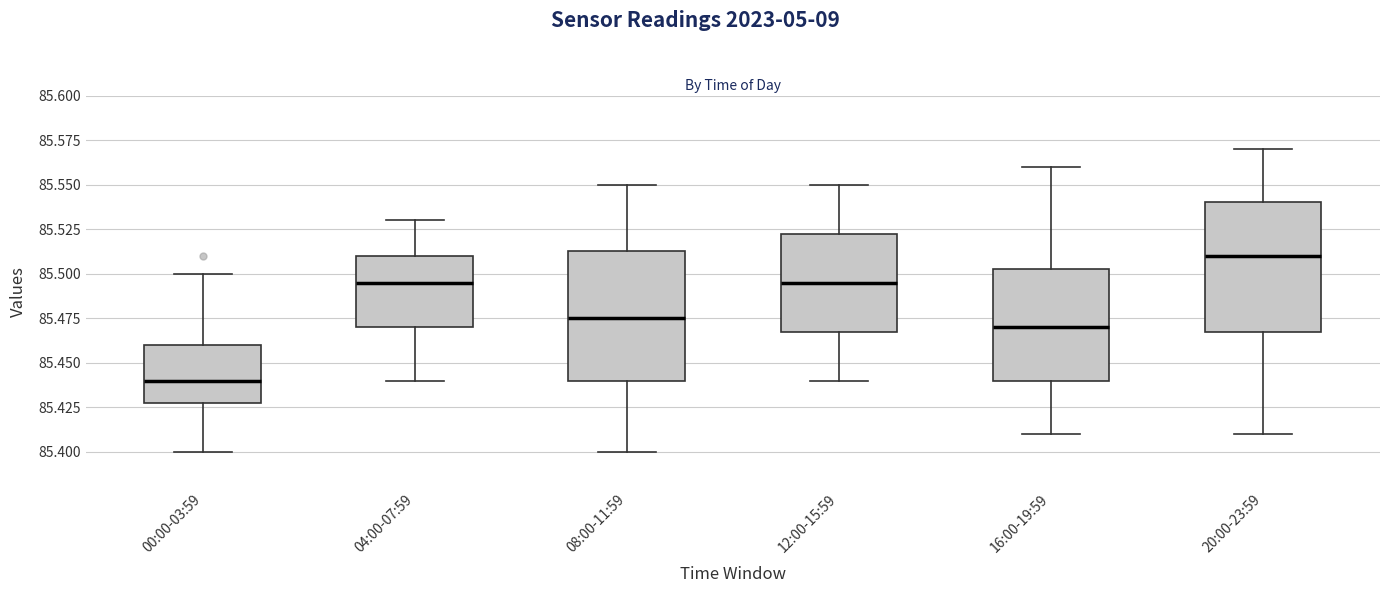

Reading left to right, read every box against the y-axis: the position of its median line, the range the box covers, and the ends of its whiskers. The values are not printed on the chart, so give them approximately, as read against the axis.

00:00-03:59: median 85.440, box 85.430 to 85.460, whiskers 85.400 to 85.500
04:00-07:59: median 85.495, box 85.470 to 85.510, whiskers 85.440 to 85.530
08:00-11:59: median 85.475, box 85.440 to 85.515, whiskers 85.400 to 85.550
12:00-15:59: median 85.495, box 85.470 to 85.525, whiskers 85.440 to 85.550
16:00-19:59: median 85.470, box 85.440 to 85.505, whiskers 85.410 to 85.560
20:00-23:59: median 85.510, box 85.470 to 85.540, whiskers 85.410 to 85.570